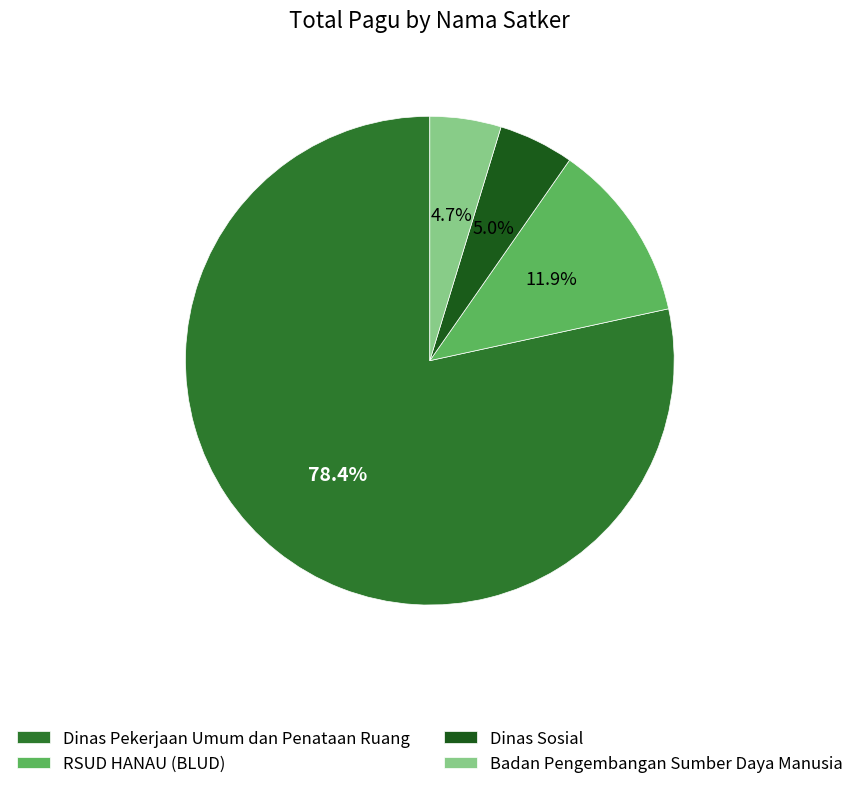

To the nearest percent, what is the combined percentage of Dinas Pekerjaan Umum dan Penataan Ruang and Dinas Sosial?

83%